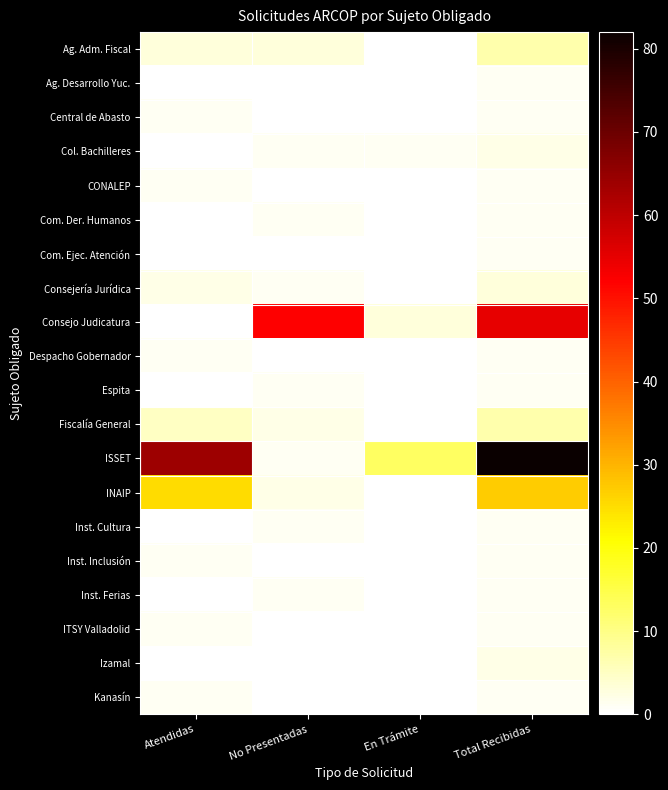

Count the number of categories in the chart.

4